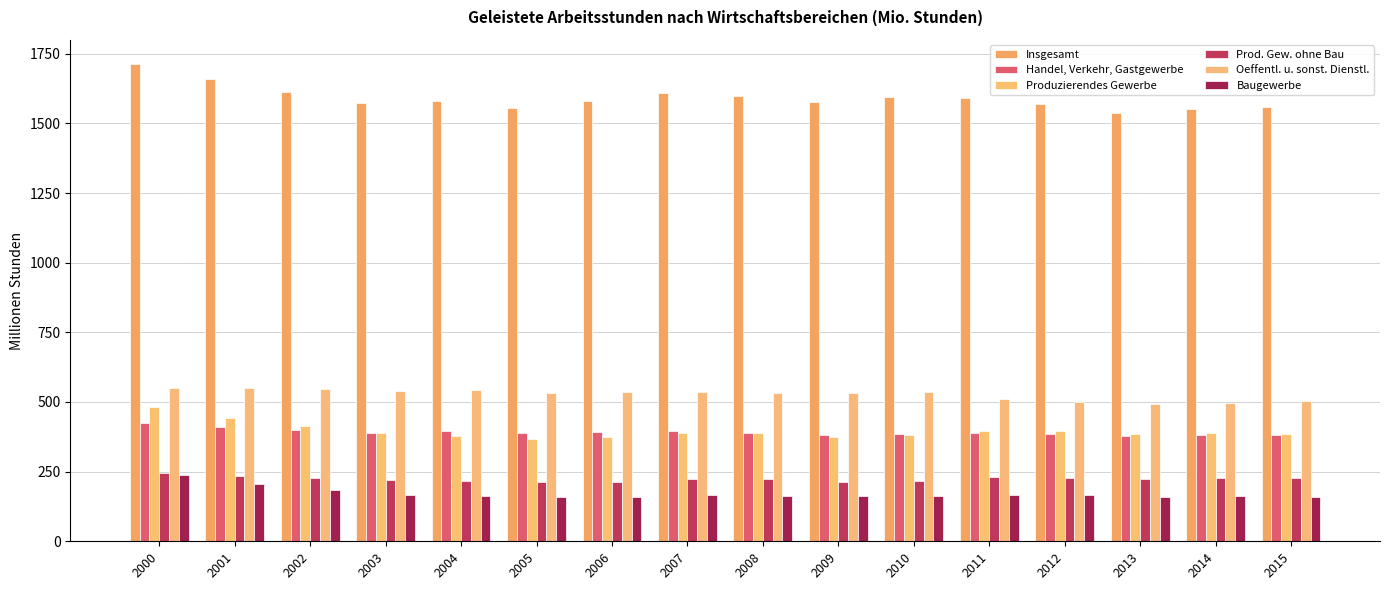

What is the difference between the Oeffentl. u. sonst. Dienstl. values at 2014 and 2010?

38.1